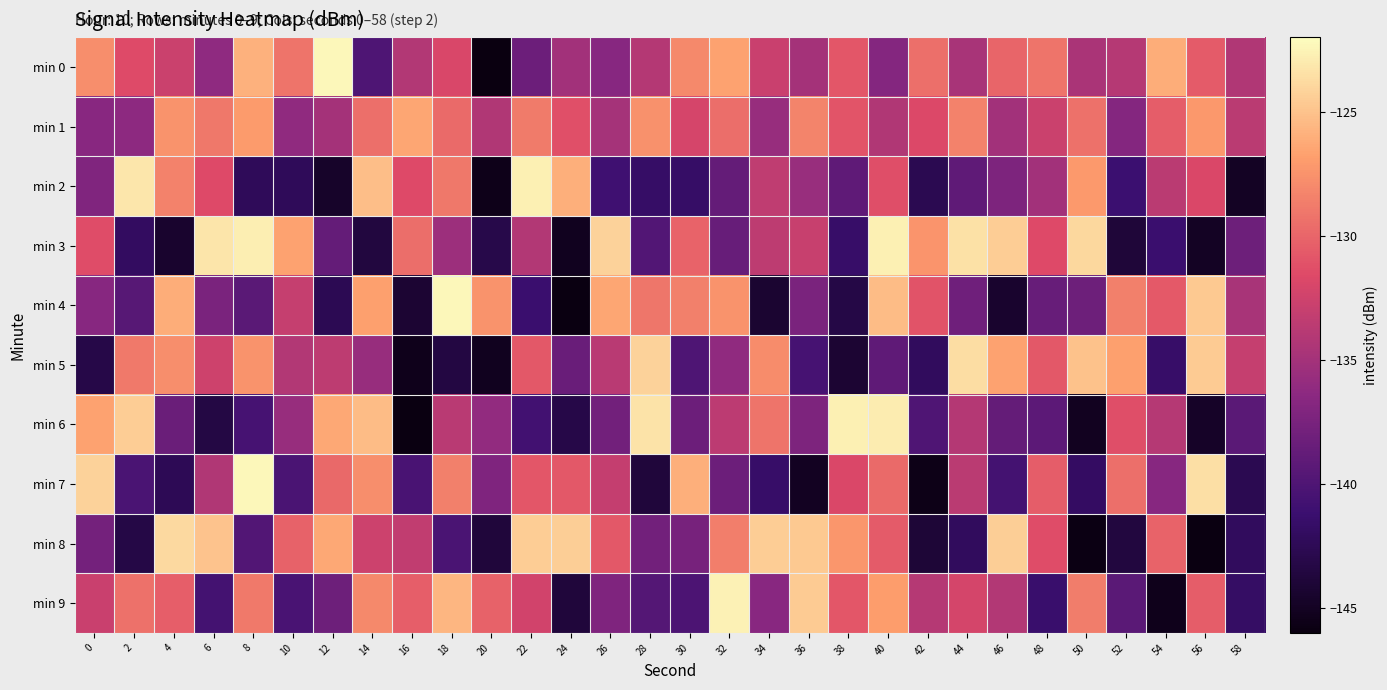

Which series has the largest range (max minus min)?

min 0